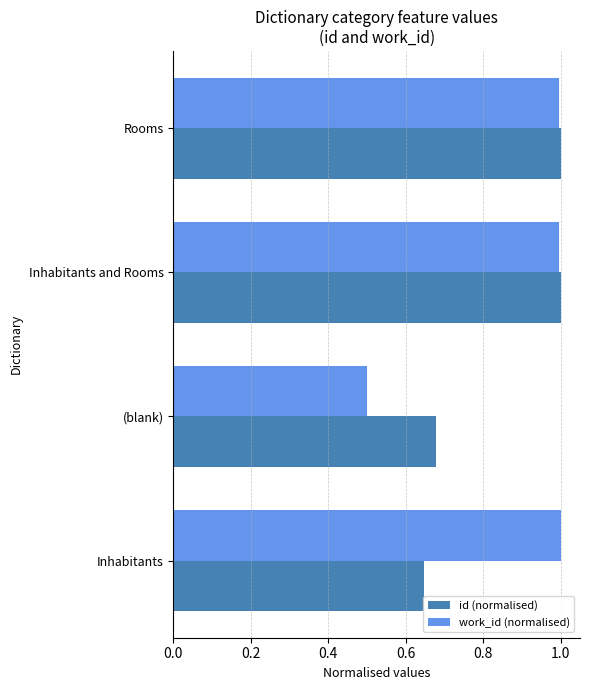

The id (normalised) series shows 1.0 at Inhabitants and Rooms. True or false?

True